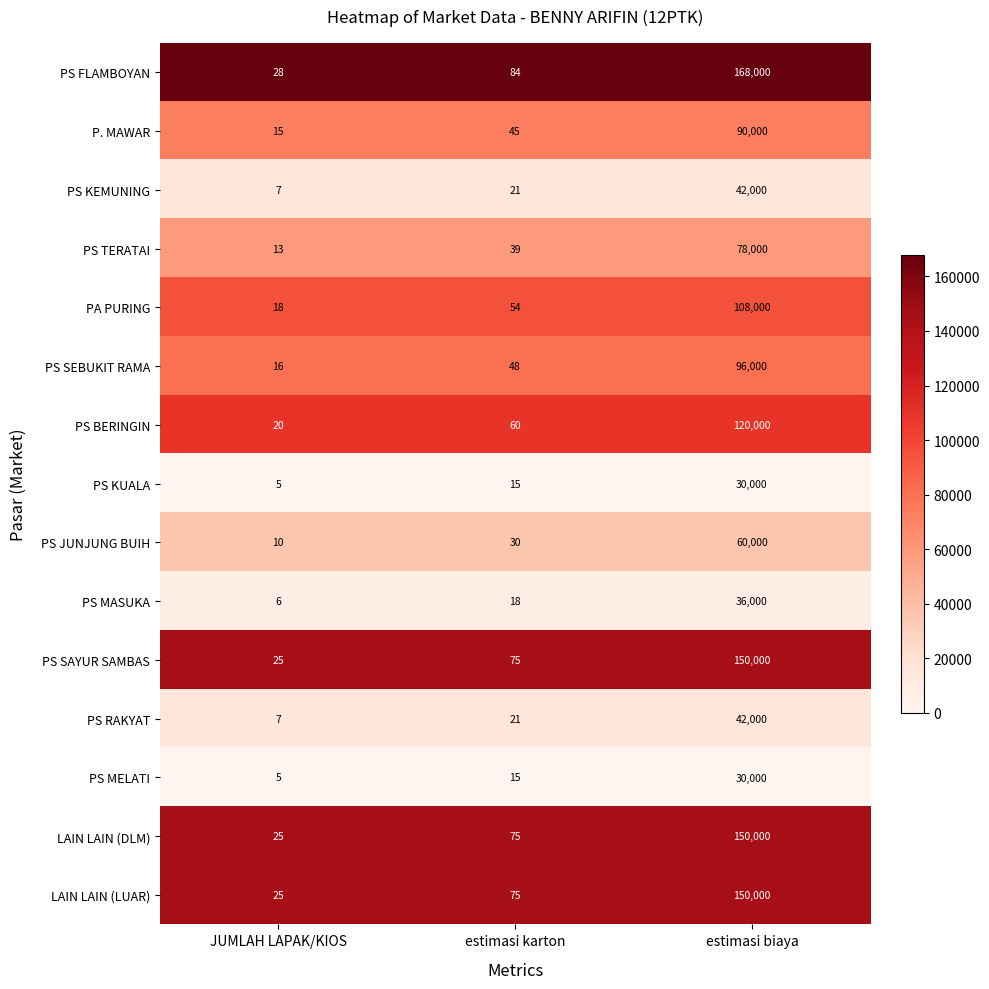

What is the average value of the PS SEBUKIT RAMA series?

32021